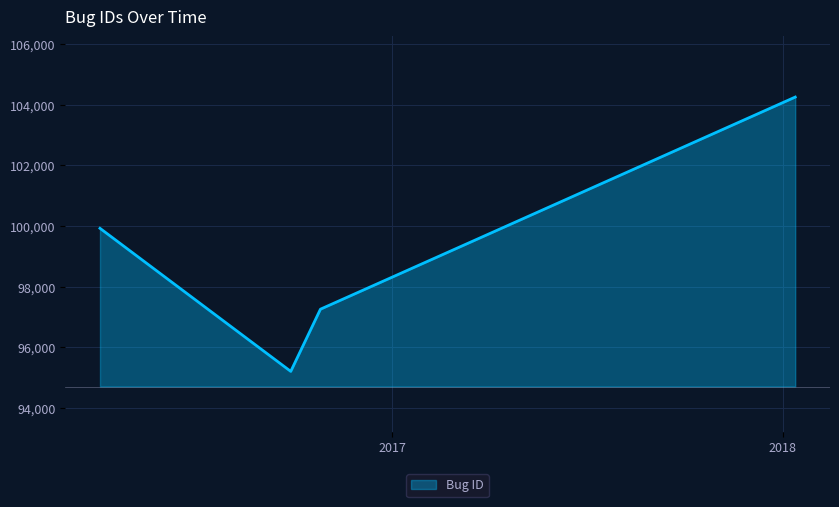

What is the difference between the maximum and minimum values?

9044